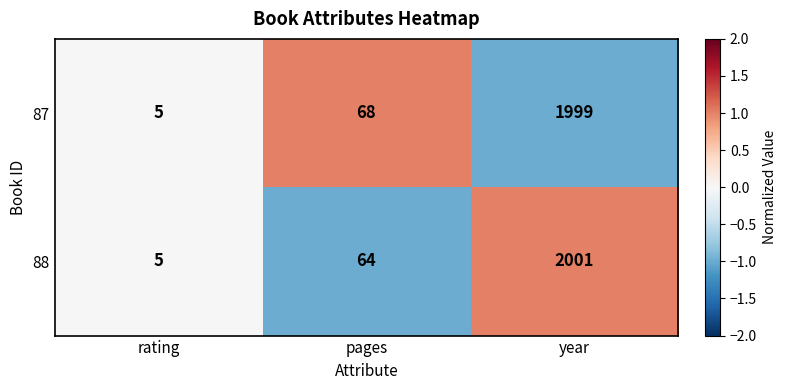

Reading left to right, what are all the values shown in this chart?

87: 5	68	1999
88: 5	64	2001